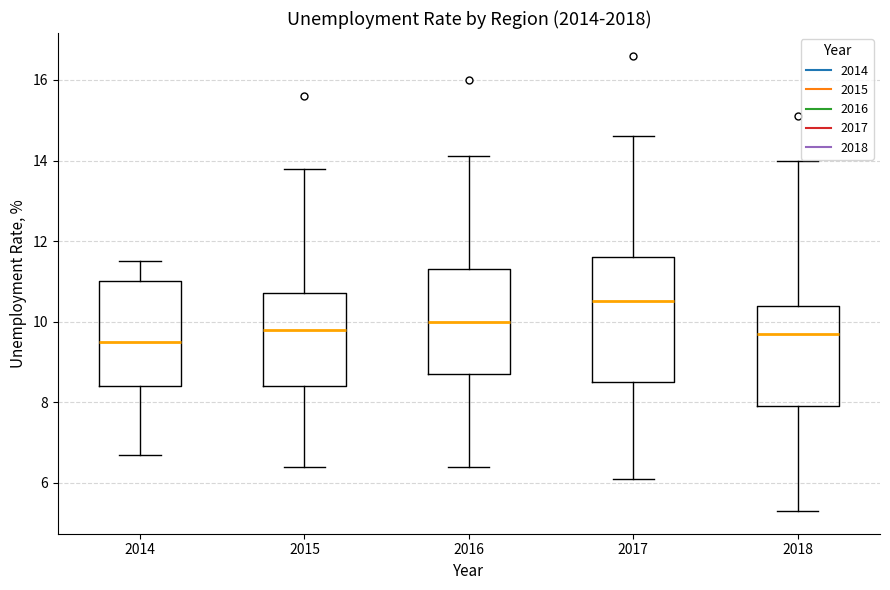

Reading left to right, read every box against the y-axis: the position of its median line, the range the box covers, and the ends of its whiskers. The values are not printed on the chart, so give them approximately, as read against the axis.

2014: median 9.6, box 8.4 to 11.0, whiskers 6.8 to 11.6
2015: median 9.8, box 8.4 to 10.8, whiskers 6.4 to 13.8
2016: median 10.0, box 8.8 to 11.4, whiskers 6.4 to 14.2
2017: median 10.6, box 8.6 to 11.6, whiskers 6.2 to 14.6
2018: median 9.8, box 8.0 to 10.4, whiskers 5.4 to 14.0